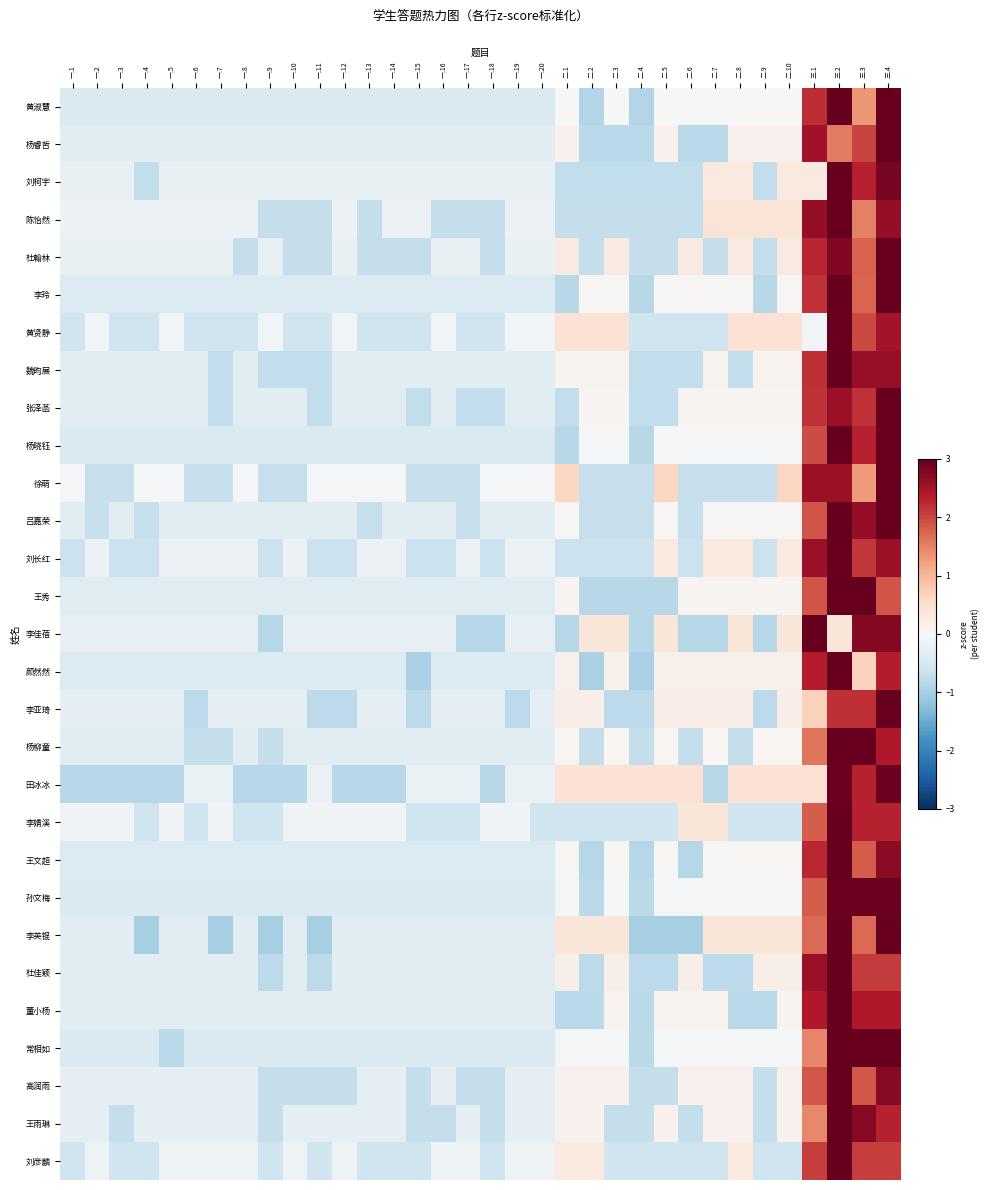

What is the minimum value shown in the chart?

-1.0